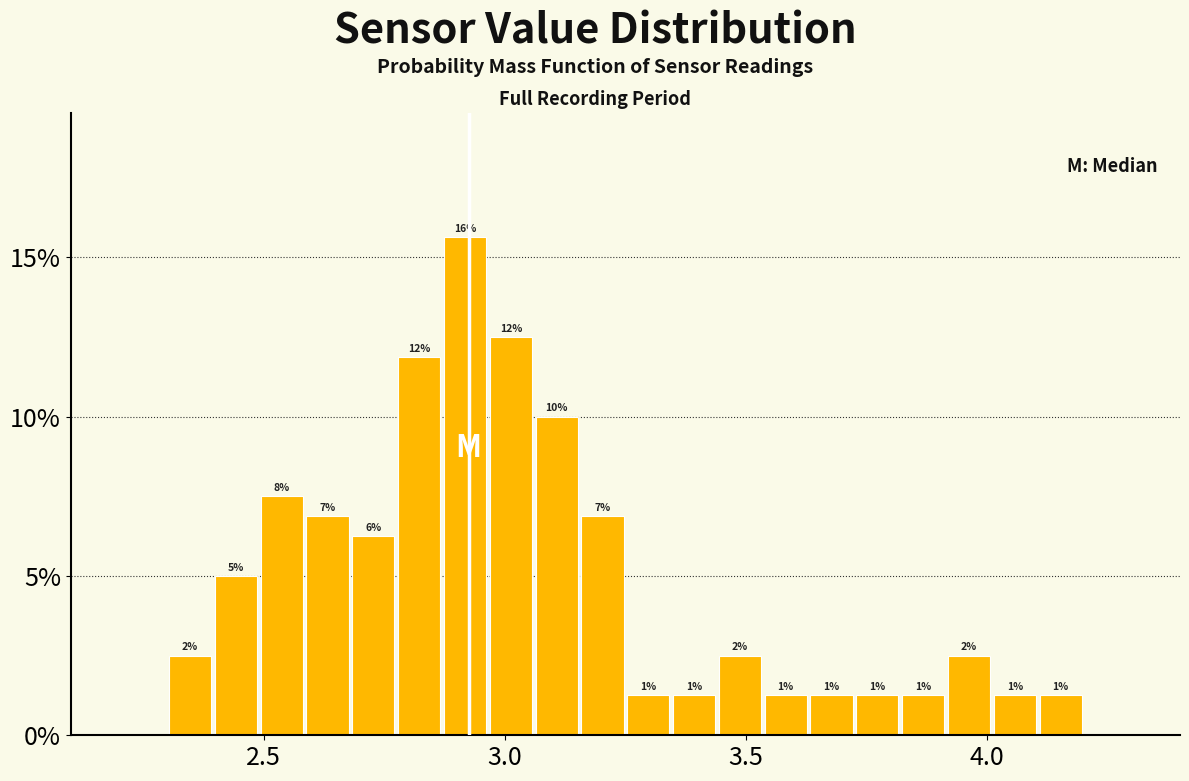

Around what value on the x-axis is the tallest bar? Give the approximate position of its centre, as read against the axis.

2.90